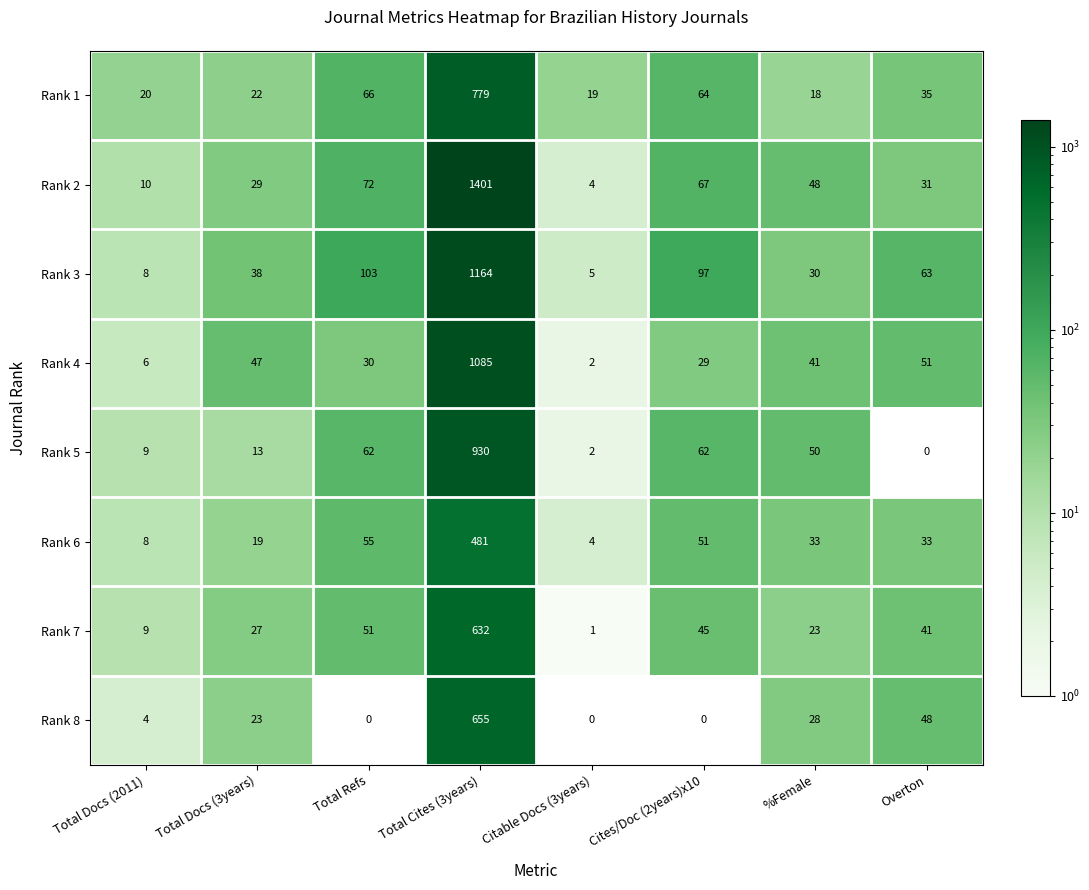

What is the total value across all series at Total Refs?

439